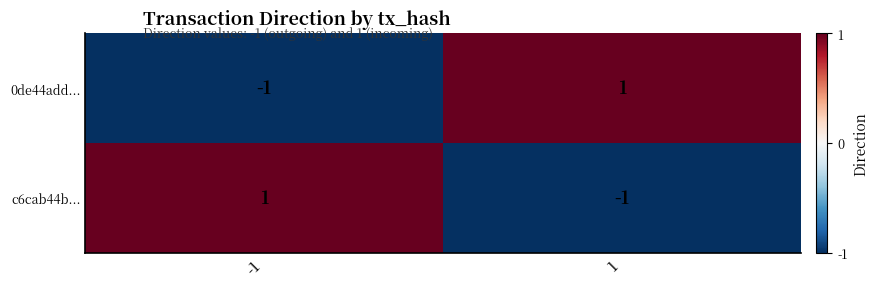

The value of c6cab44b... at -1 is 1. True or false?

True